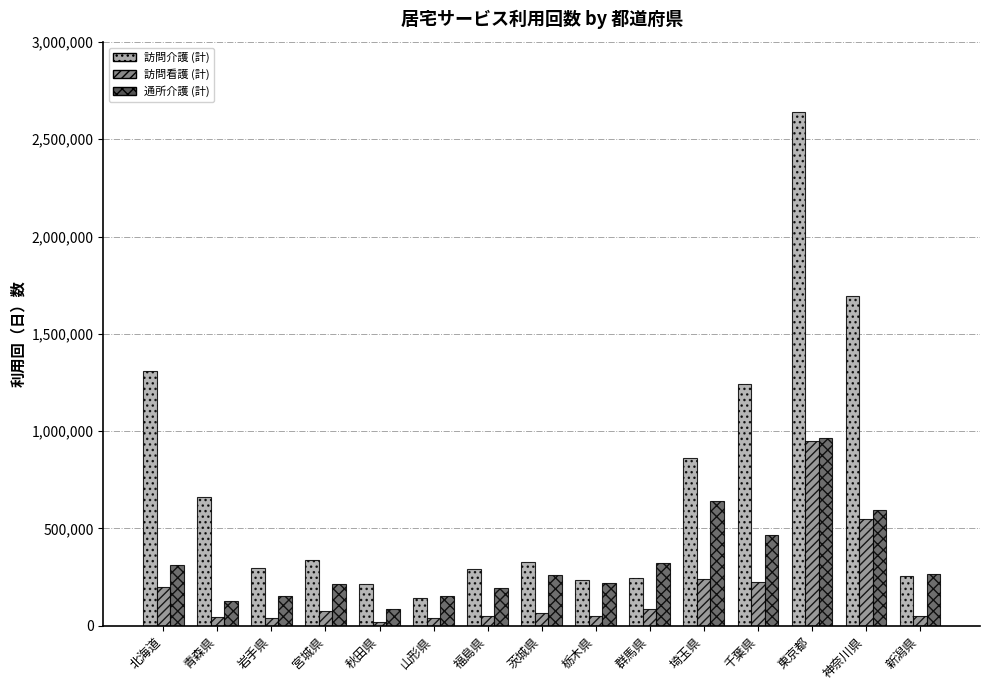

Which category has the highest value in the 通所介護 (計) series?

東京都